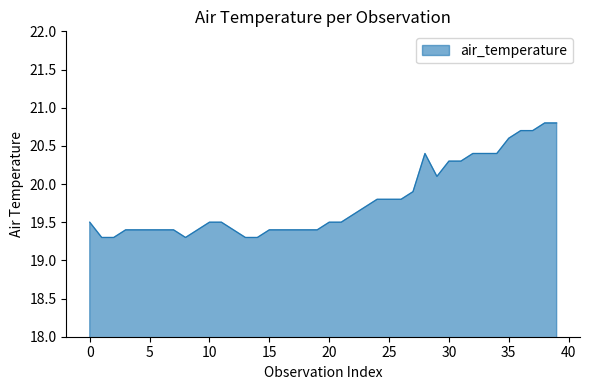

What is the greatest value displayed?

20.8